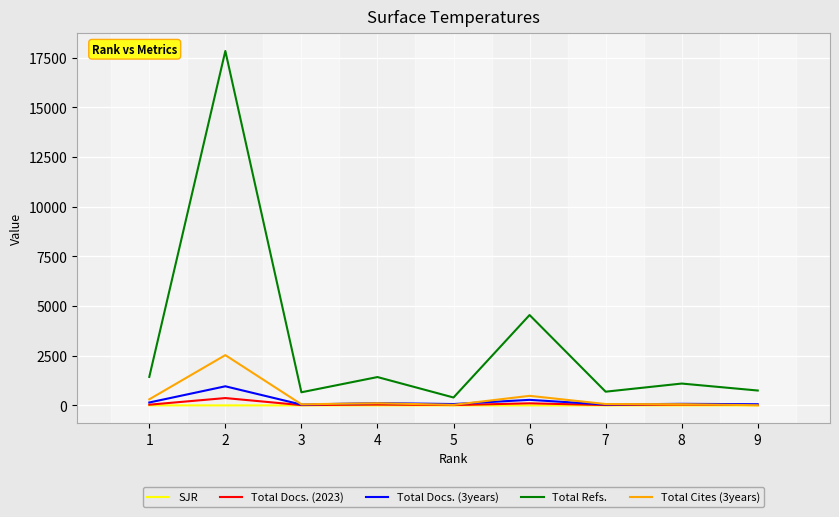

Which series has the largest range (max minus min)?

Total Refs.